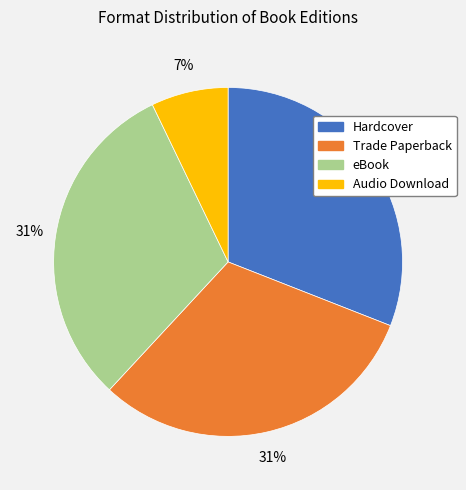

What is the smallest slice in the pie chart?

Audio Download